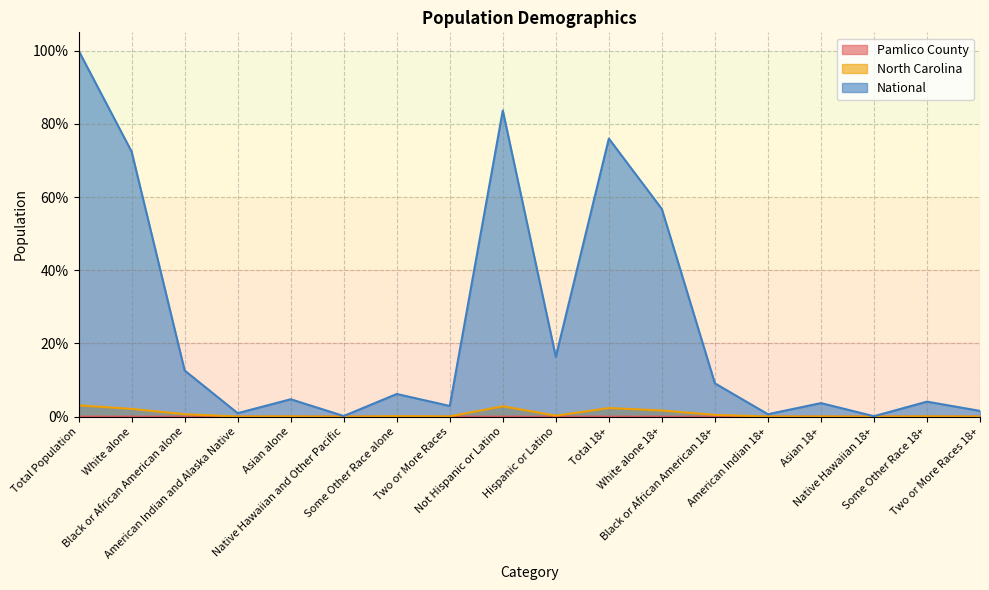

Between Native Hawaiian and Other Pacific and Two or More Races, which is larger?

Two or More Races